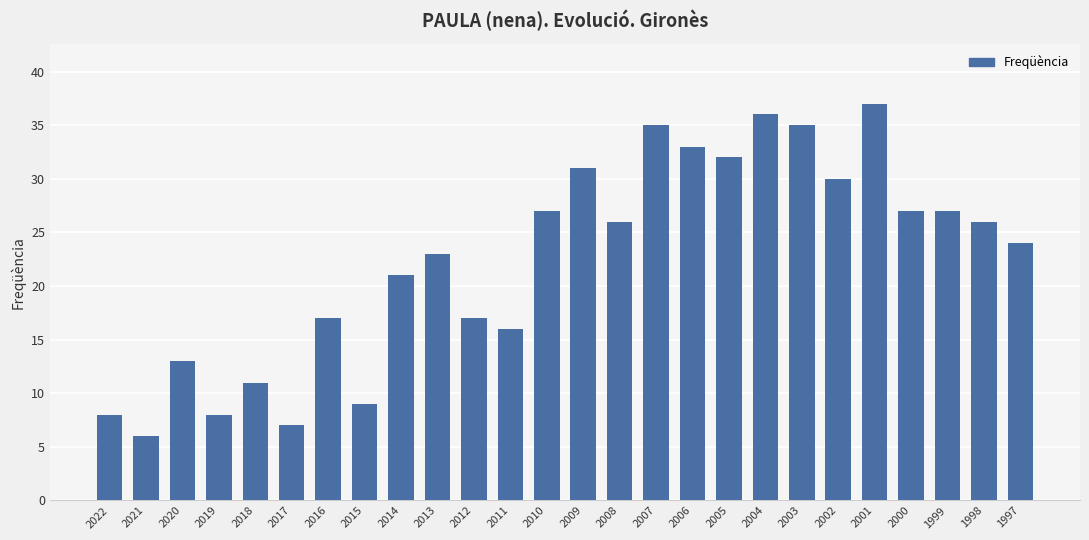

What is the greatest value displayed?

37